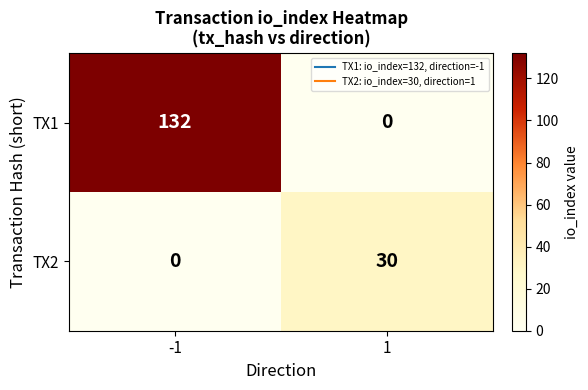

At how many categories does at least one series exceed 28?

2